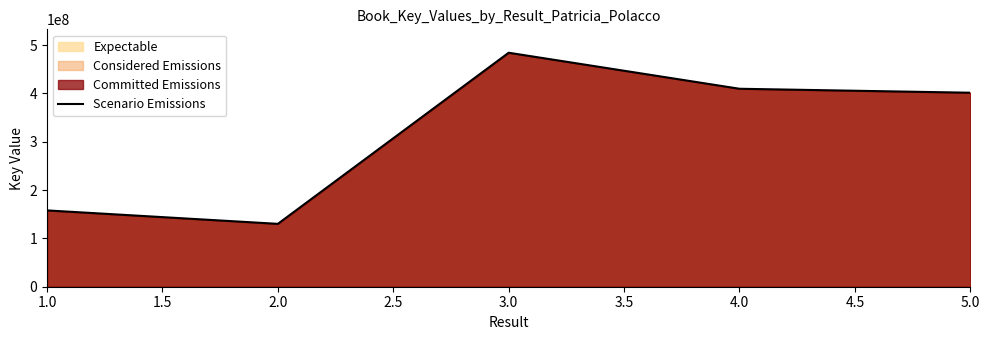

Does the chart have visible grid lines?

No